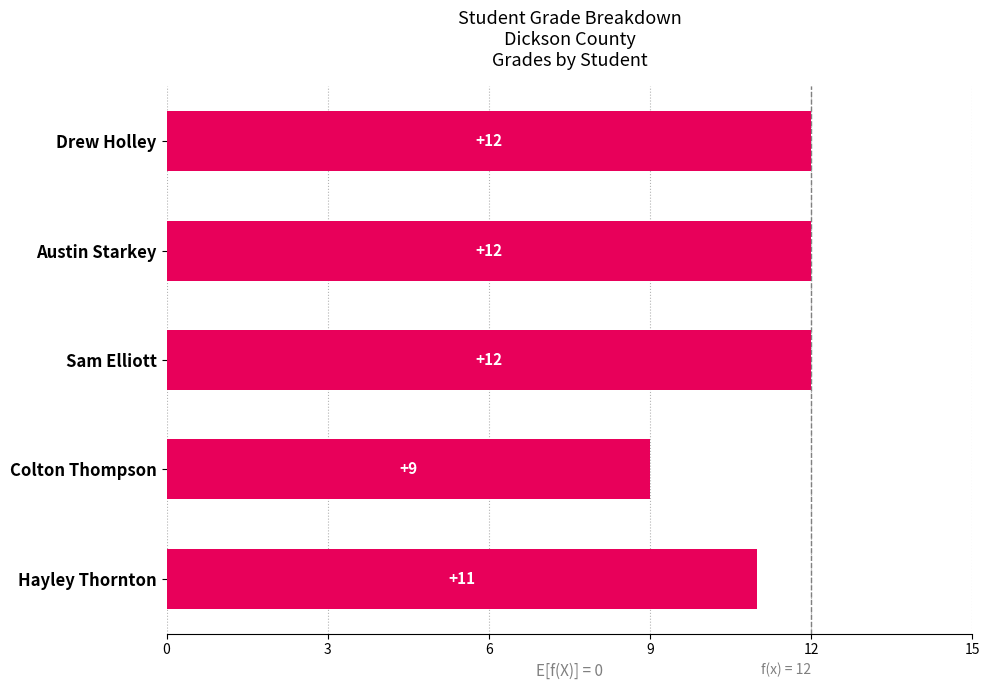

What is the average value?

11